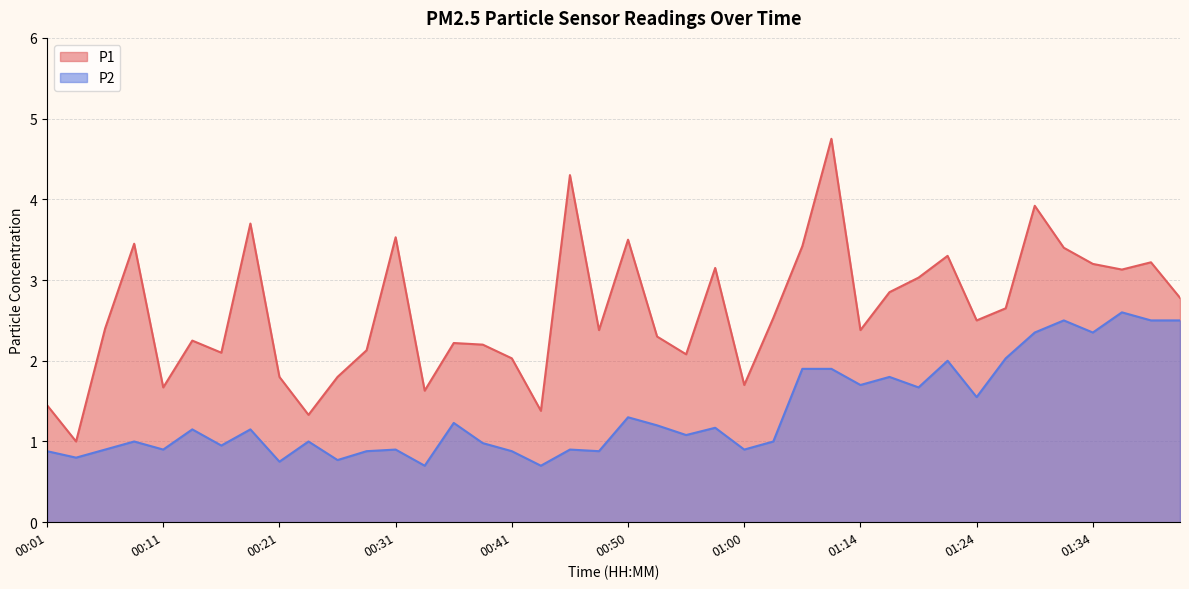

True or false: P1 and P2 intersect in this chart.

False